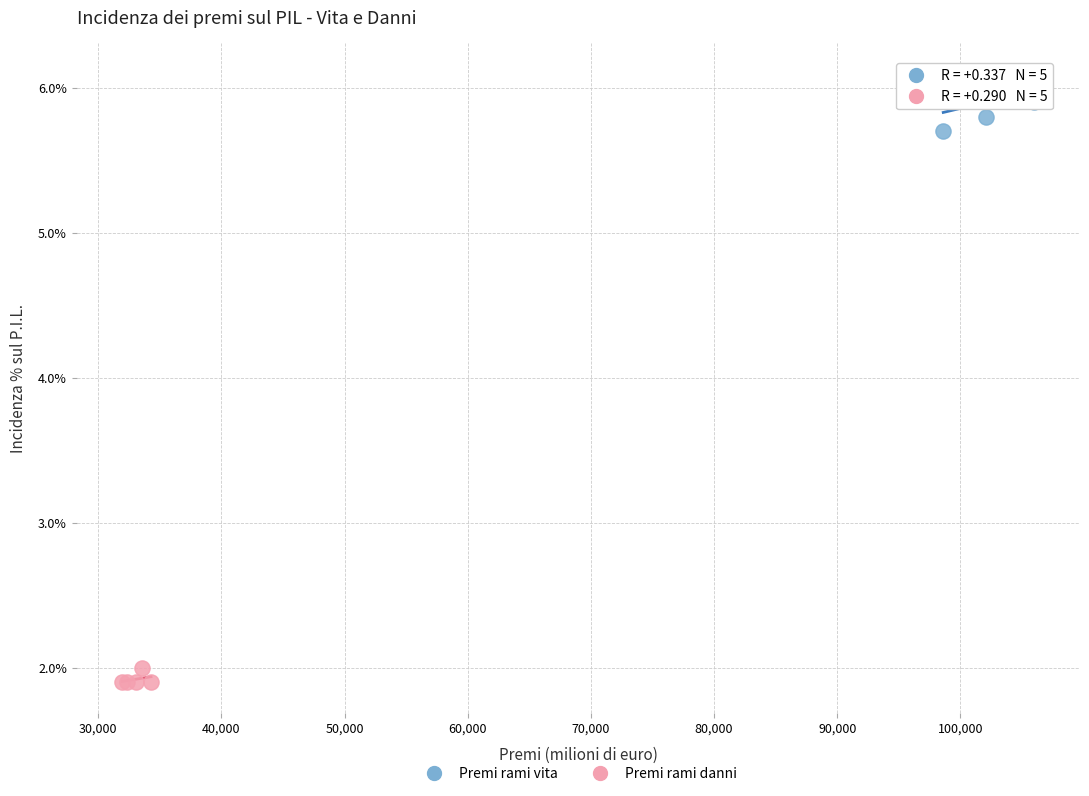

Which series contains the highest Y value?

Premi rami vita